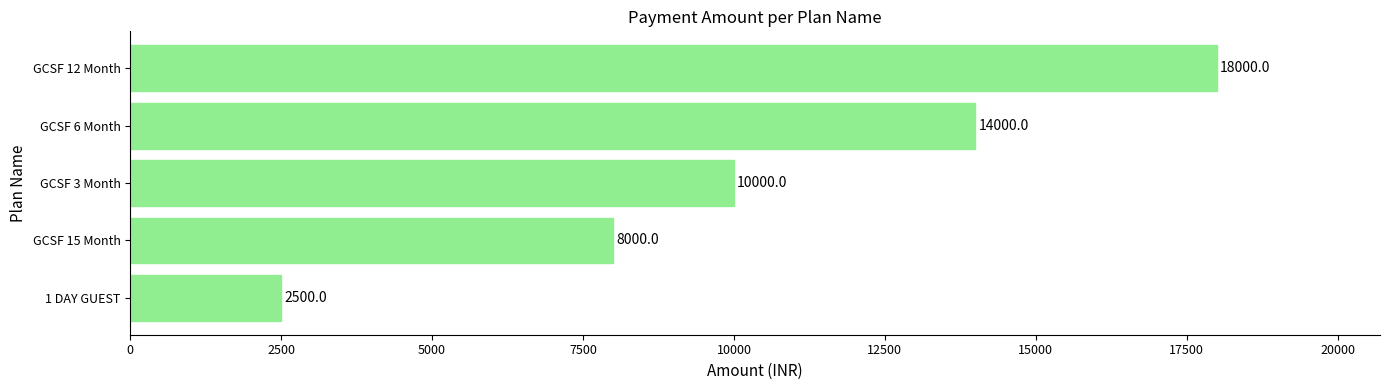

Rank the categories by value from highest to lowest.

GCSF 12 Month, GCSF 6 Month, GCSF 3 Month, GCSF 15 Month, 1 DAY GUEST